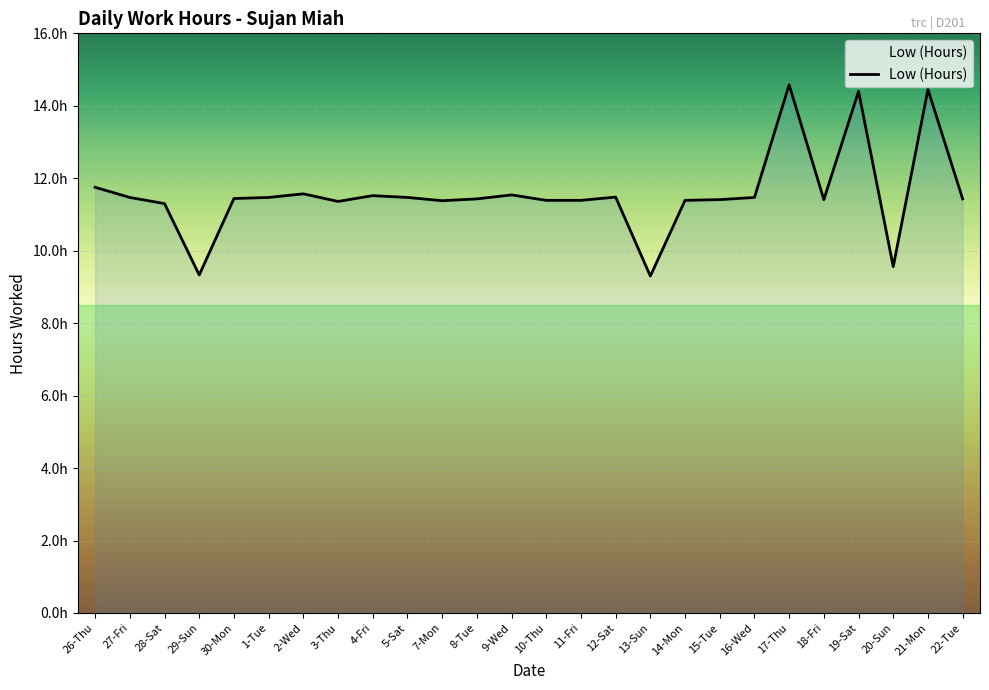

What is the change in value from 12-Sat to 21-Mon?

+3.0